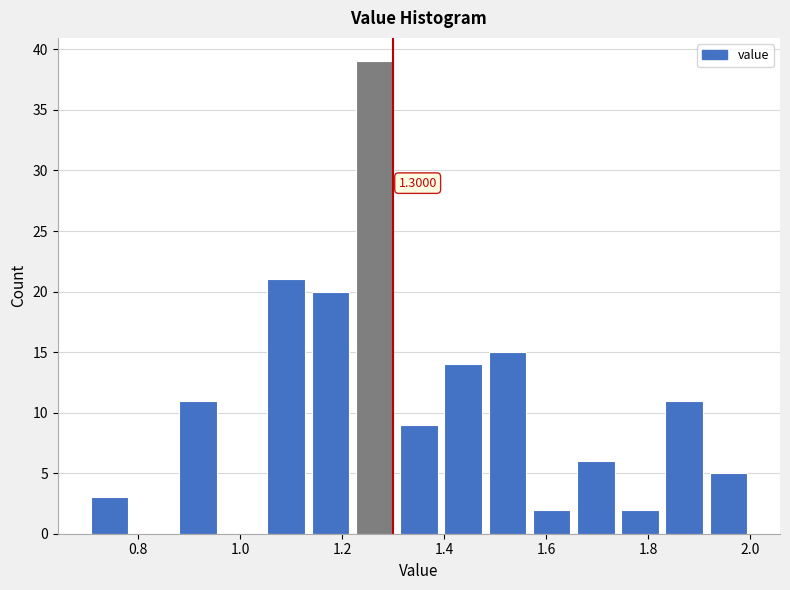

Over which range of the x-axis is the bar tallest?

1.22 to 1.30